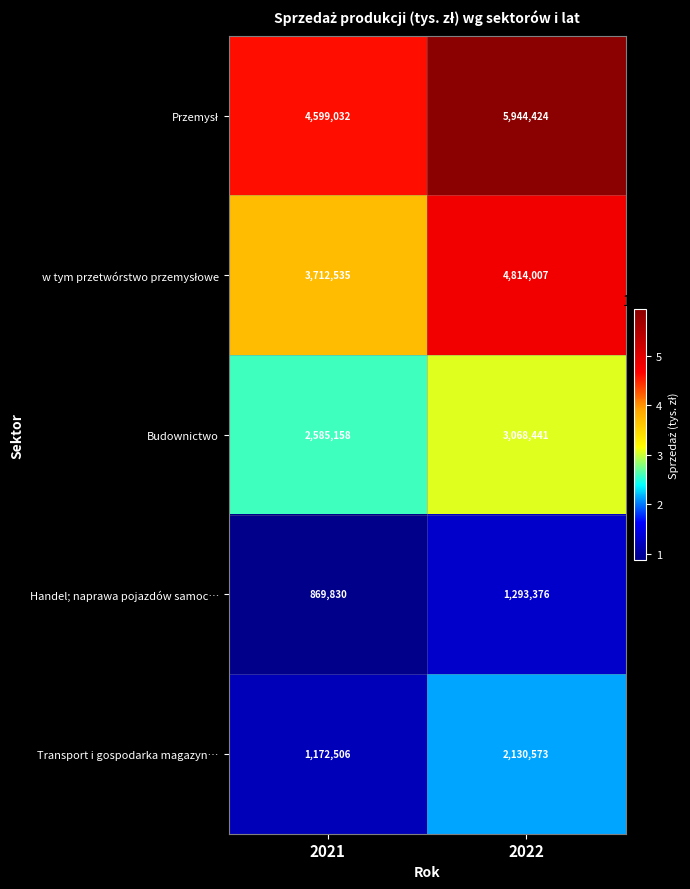

Which label corresponds to the smallest value in the chart?

2021